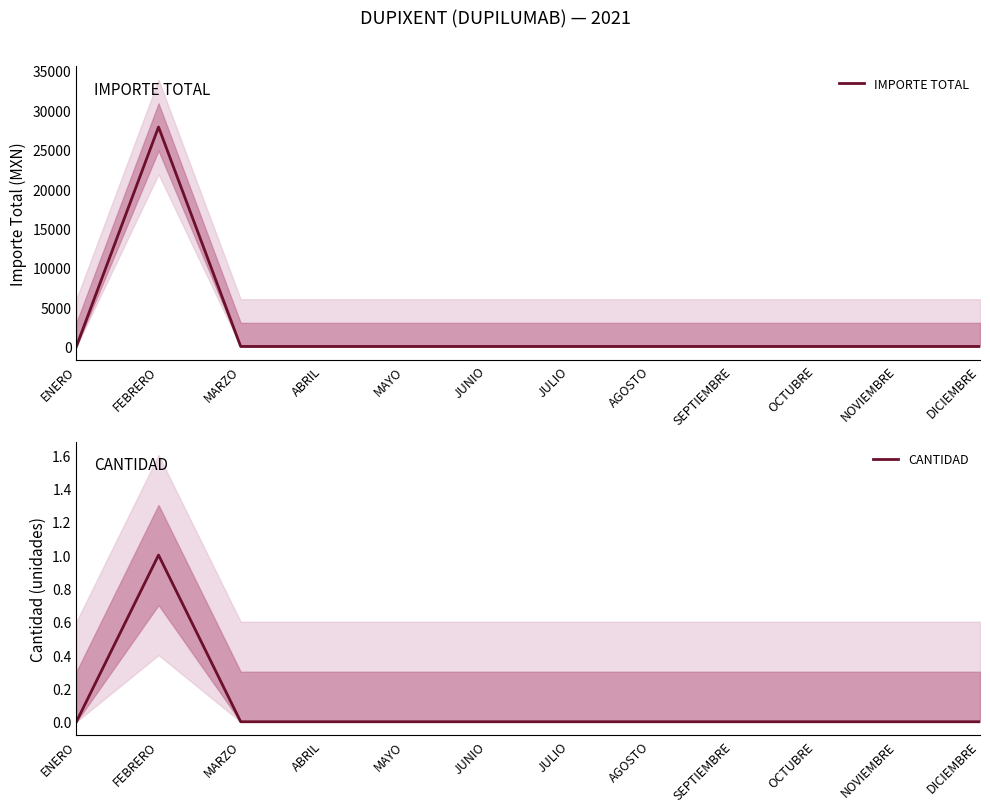

Which series has the largest total across all categories?

IMPORTE TOTAL